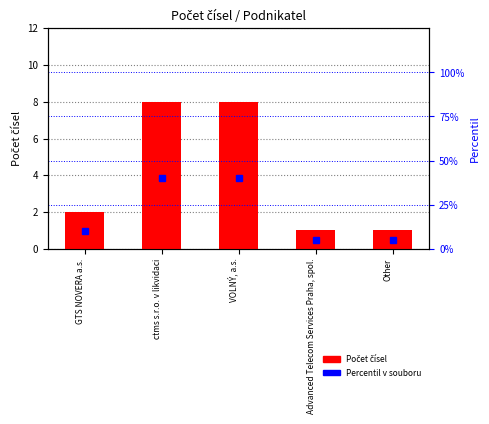

Which series has the widest spread of values?

Percentil v souboru